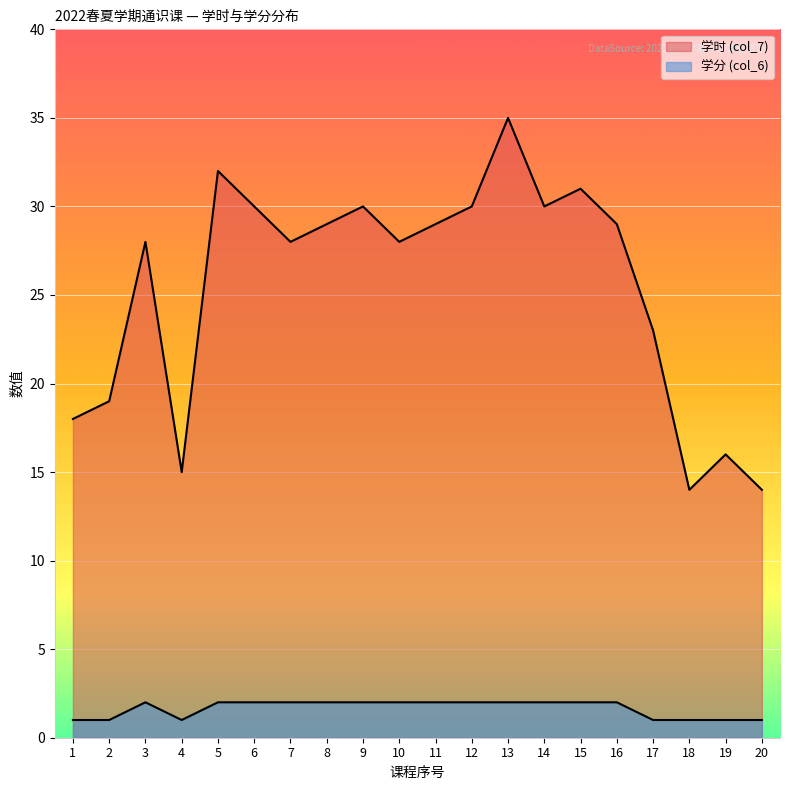

True or false: 学时 (col_7) and 学分 (col_6) cross at least once.

False